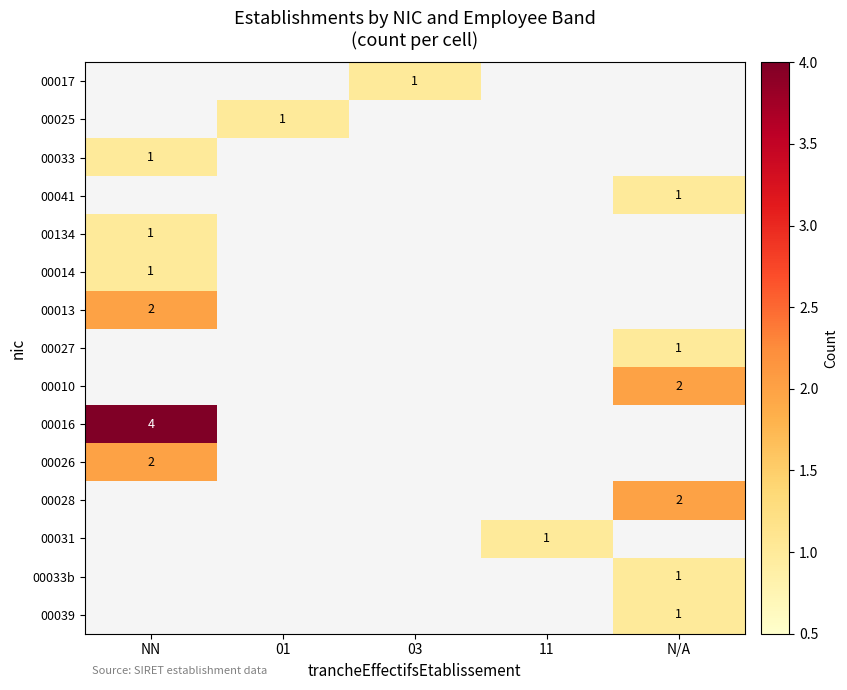

Which category has the highest value across all series?

NN